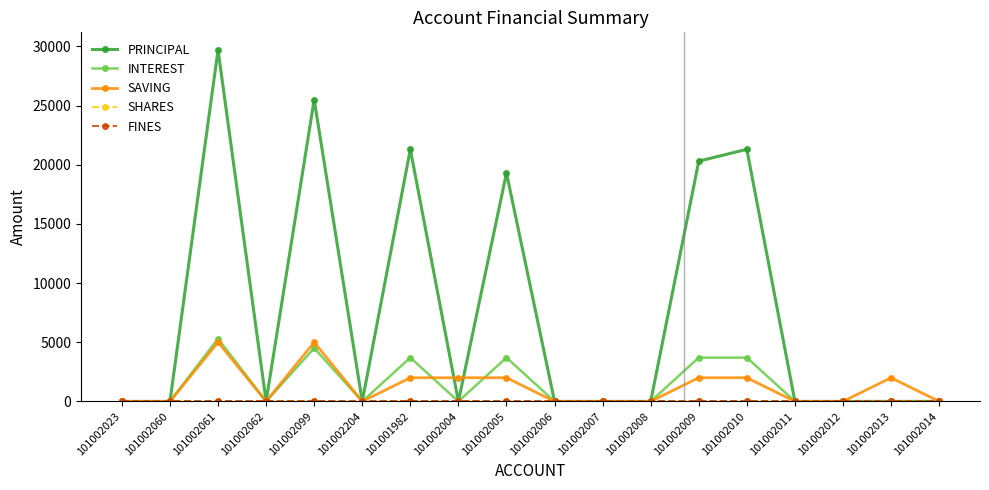

Between 101002099 and 101002014, which is larger?

101002099